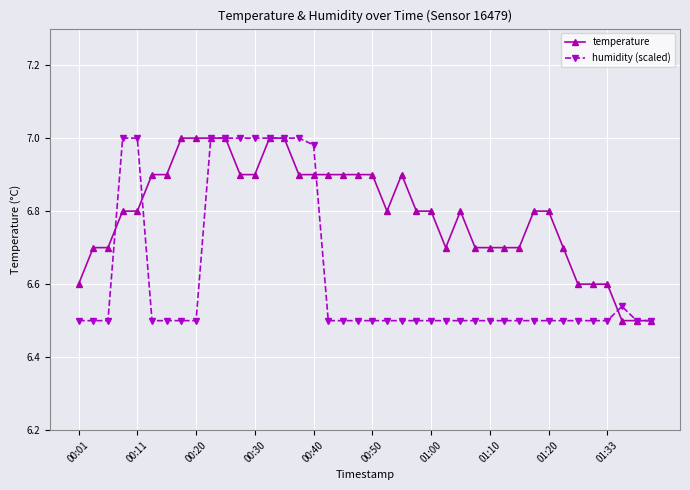

Rank the series by their average value, from lowest to highest.

humidity (scaled), temperature